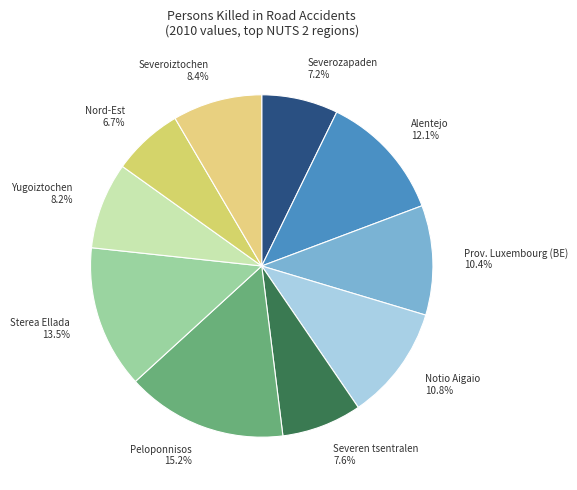

Which category has the smallest portion of the pie?

Nord-Est